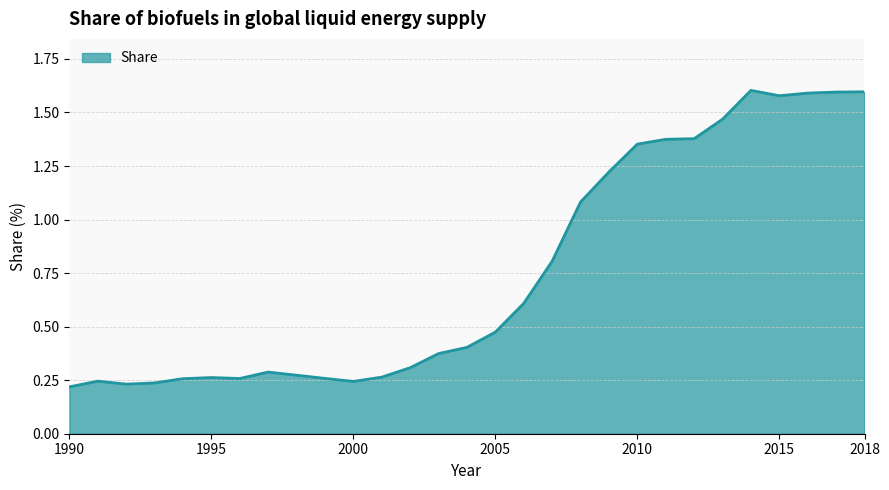

List the labels in order of value, smallest first.

1990, 1992, 1993, 2000, 1991, 1994, 1996, 1999, 1995, 2001, 1998, 1997, 2002, 2003, 2004, 2005, 2006, 2007, 2008, 2009, 2010, 2011, 2012, 2013, 2015, 2016, 2017, 2018, 2014